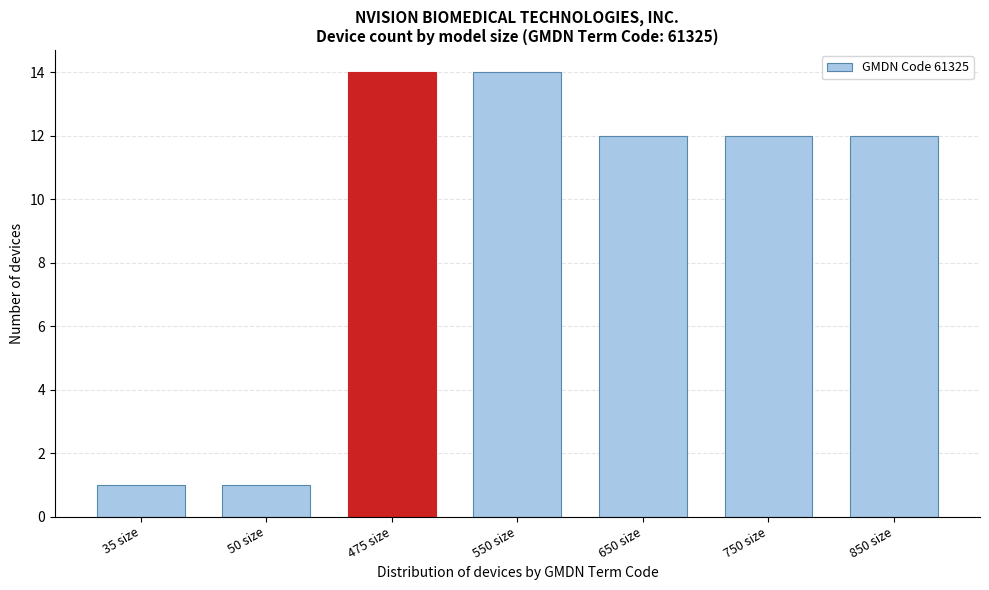

Reading left to right, extract all data points from this chart.

35 size=1	50 size=1	475 size=14	550 size=14	650 size=12	750 size=12	850 size=12